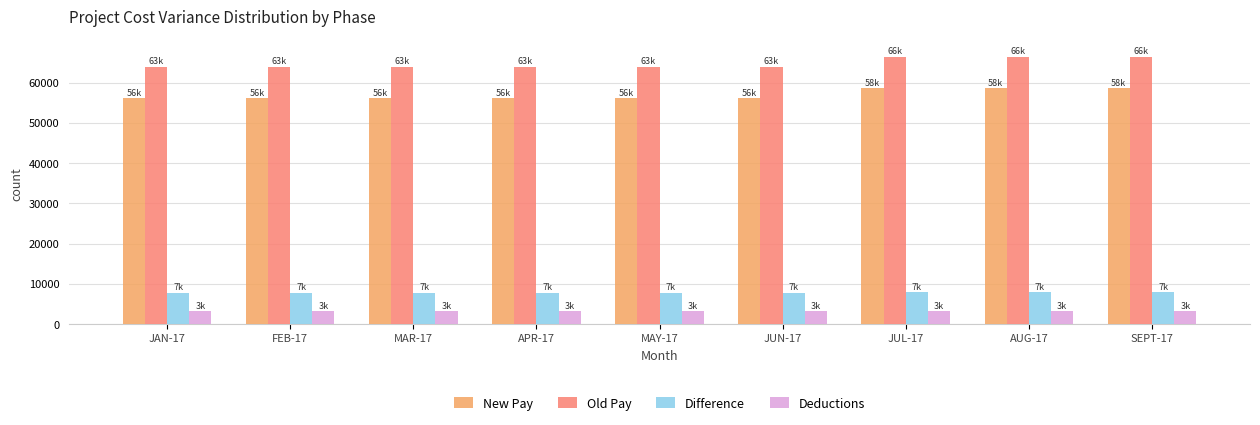

What is the spread (max minus min) of values at JUN-17?

60843